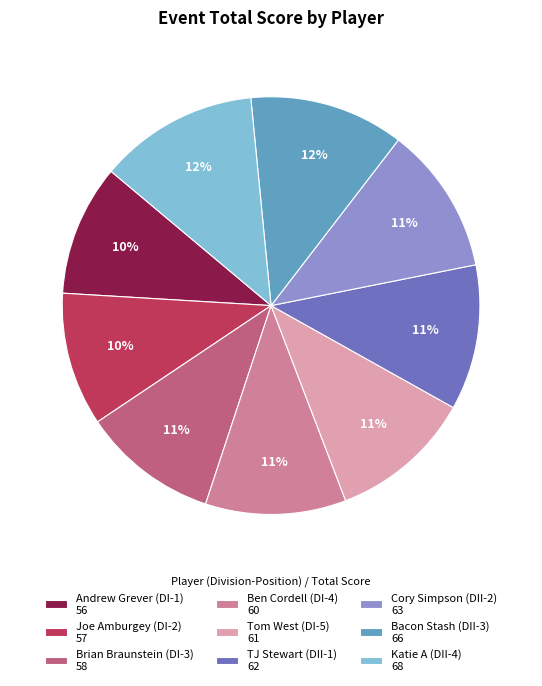

Combined, do Tom West (DI-5) 61 and Bacon Stash (DII-3) 66 account for over 50%?

No